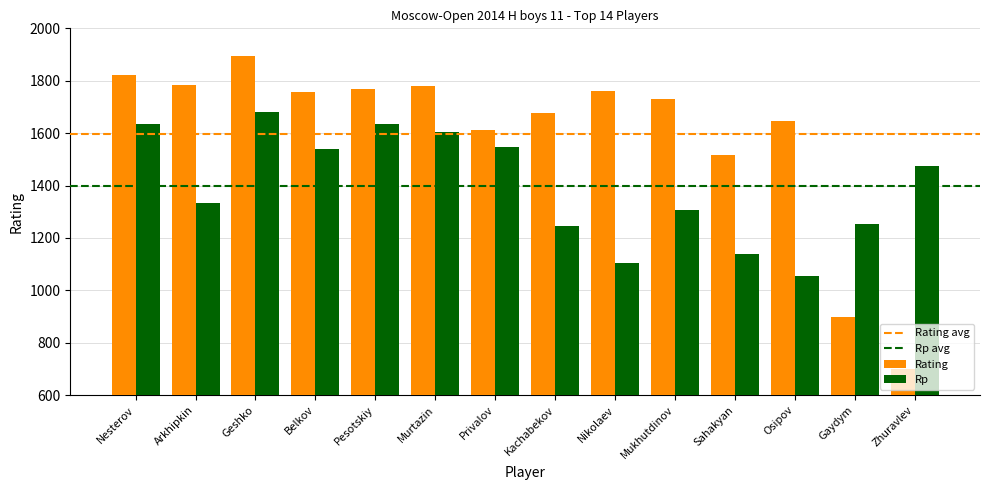

What position from the left is Zhuravlev?

14